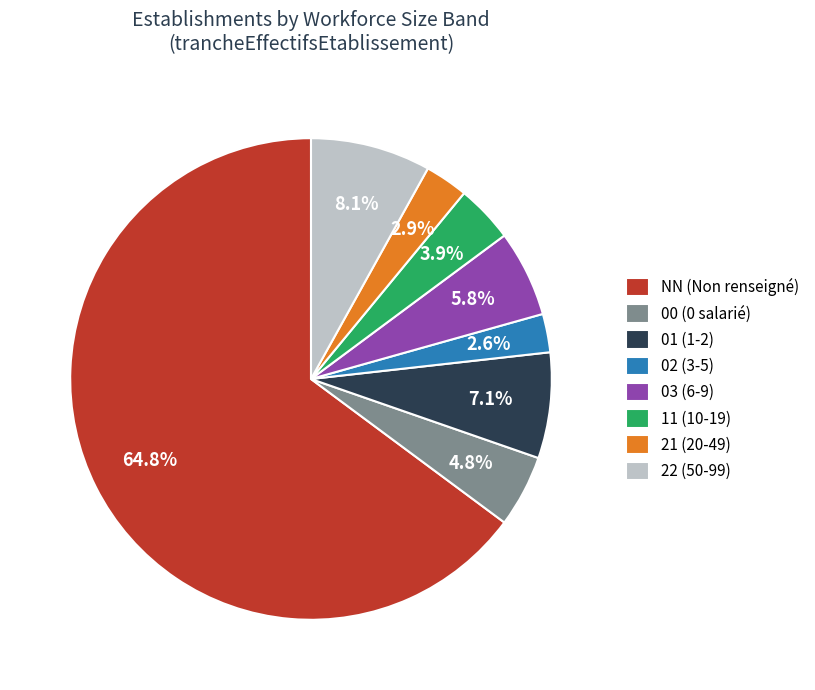

The 21 slice represents 10% of the pie. True or false?

False